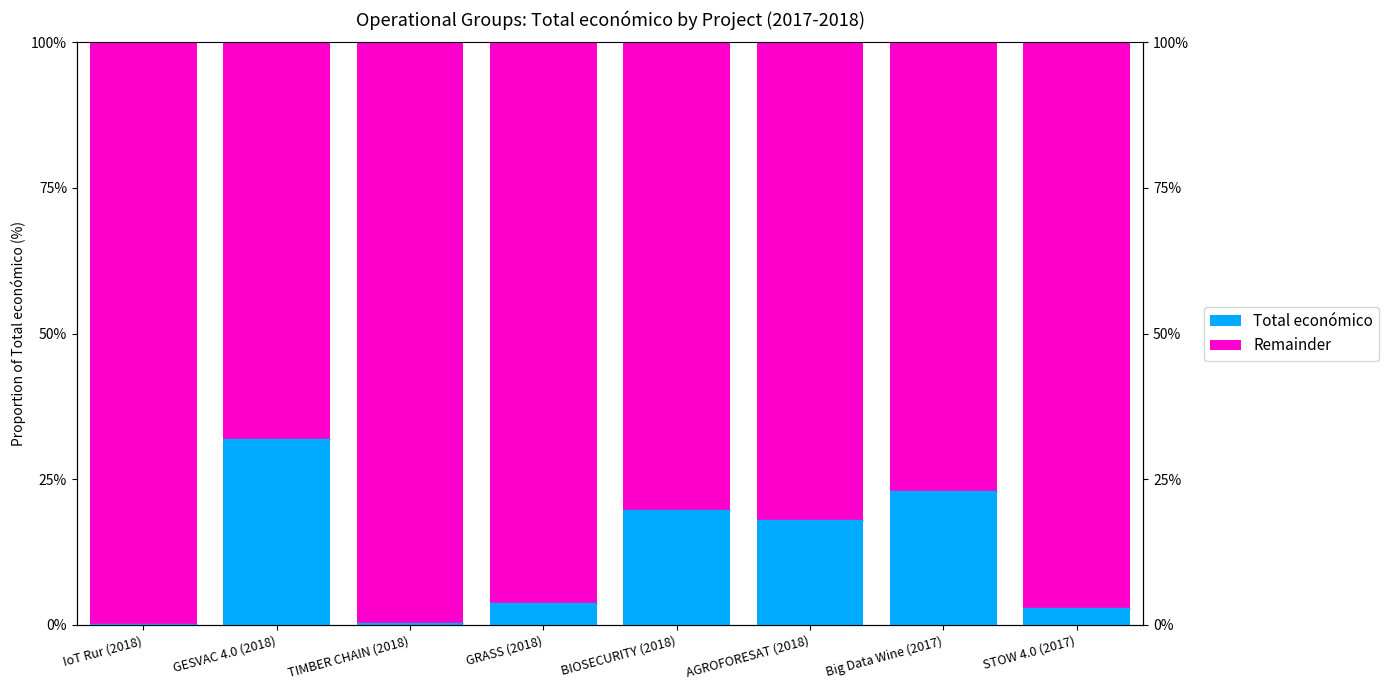

At how many categories does at least one series exceed 92?

4